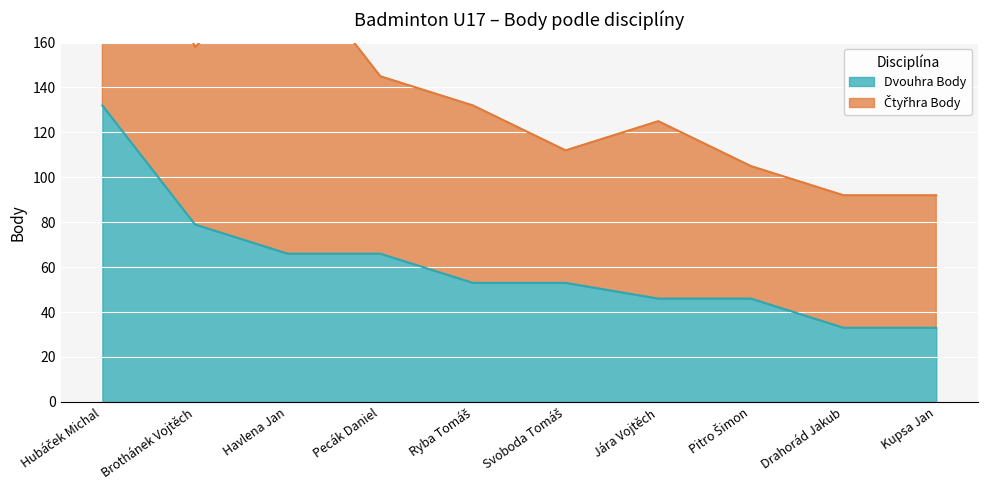

What is the approximate value at Drahorád Jakub, to the nearest 5?

35